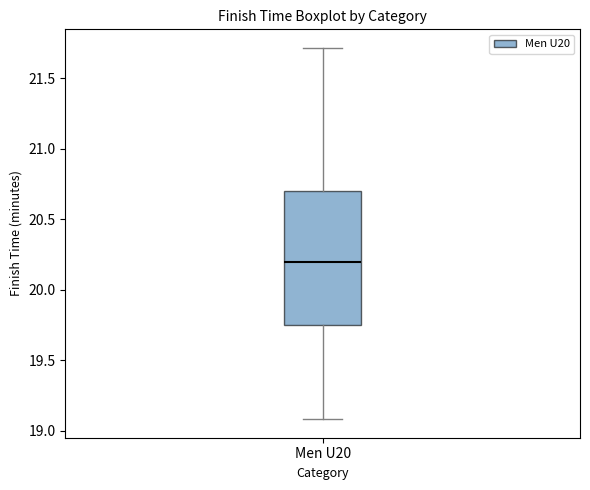

Where does the upper whisker of the box for Men U20 end on the y-axis? The values are not printed on the chart, so give them approximately, as read against the axis.

21.70